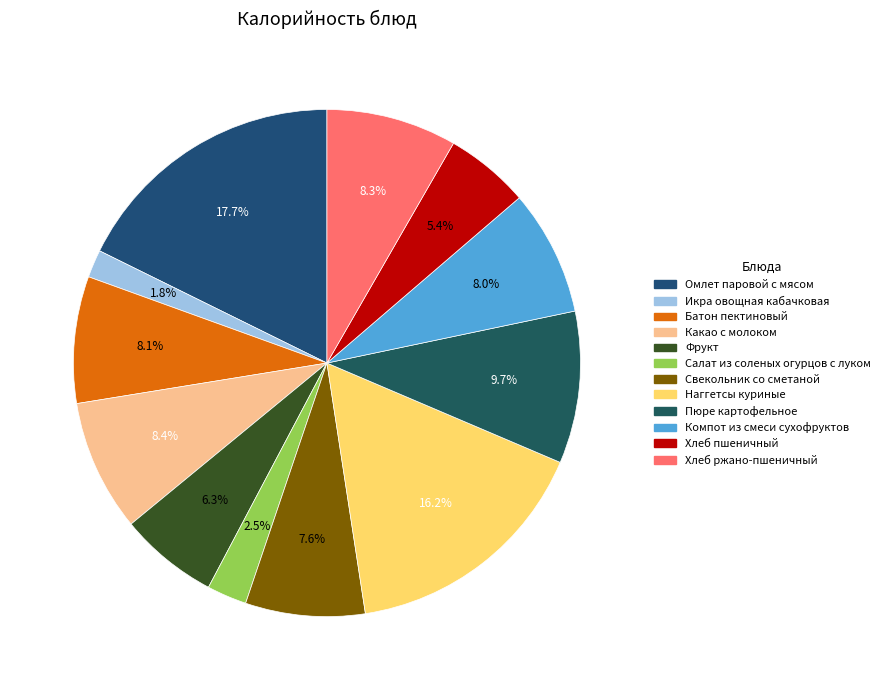

To the nearest percent, what is the difference between the largest and smallest slice percentages?

16%